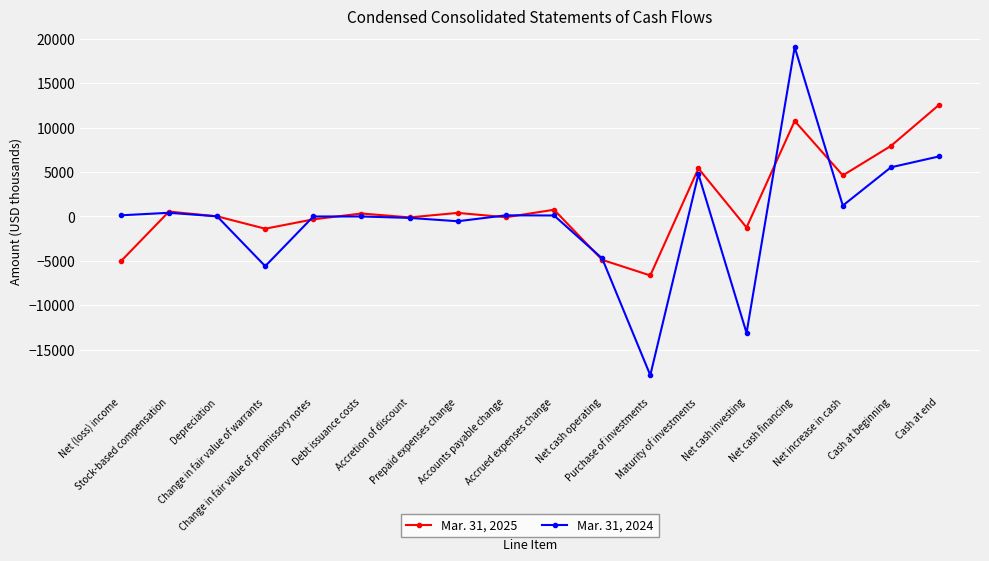

What is the label of the 11th point from the left?

Net cash operating